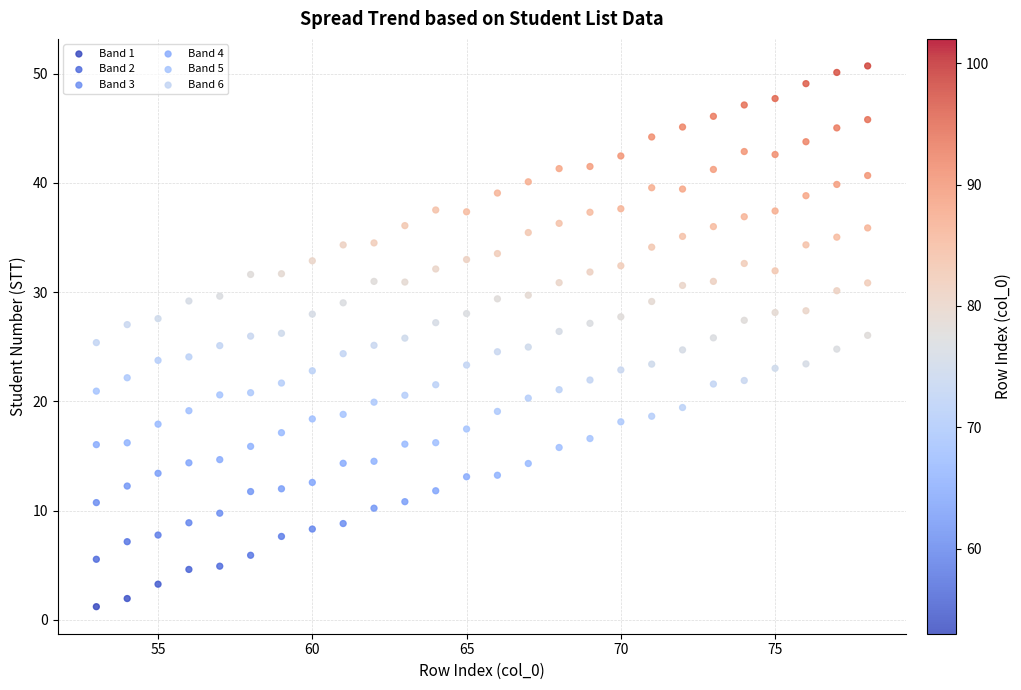

What are all the series names shown in the legend?

Band 1, Band 2, Band 3, Band 4, Band 5, Band 6